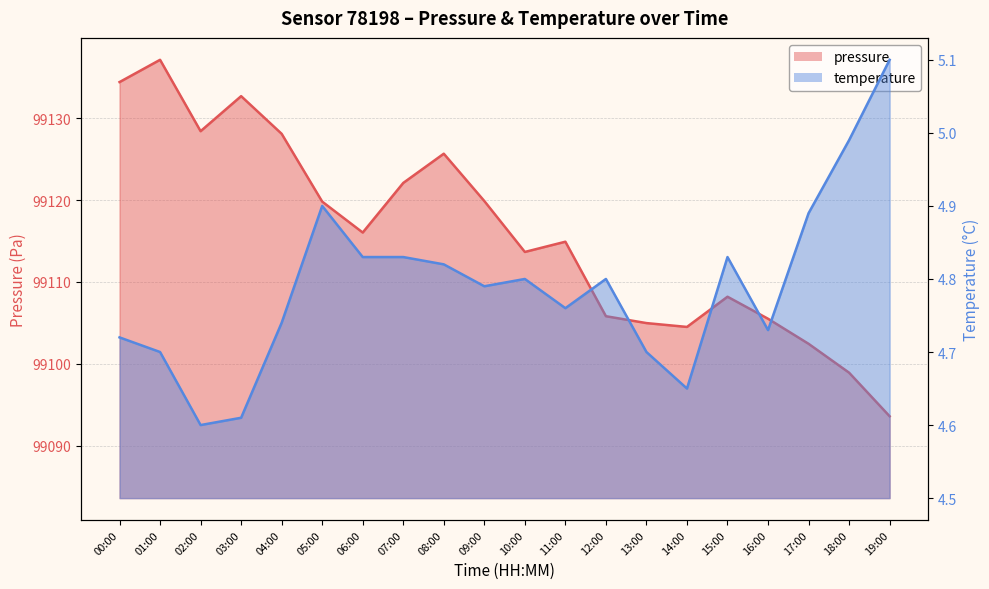

At which label does pressure reach its peak?

01:00